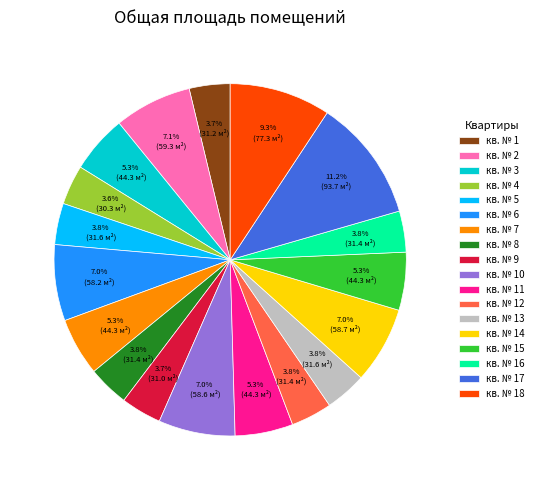

Is there a majority slice in this chart?

No